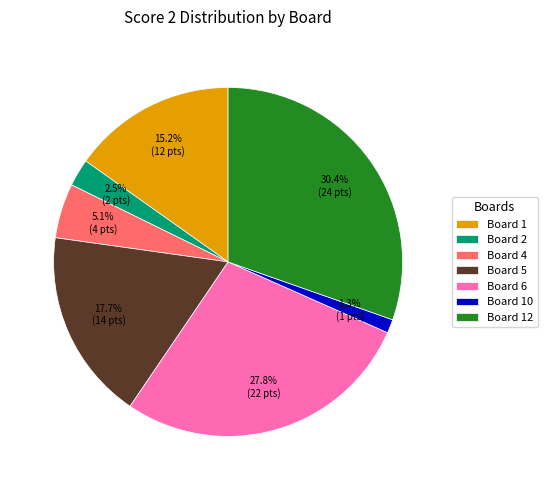

What percentage is the Board 4 slice, to the nearest percent?

5%